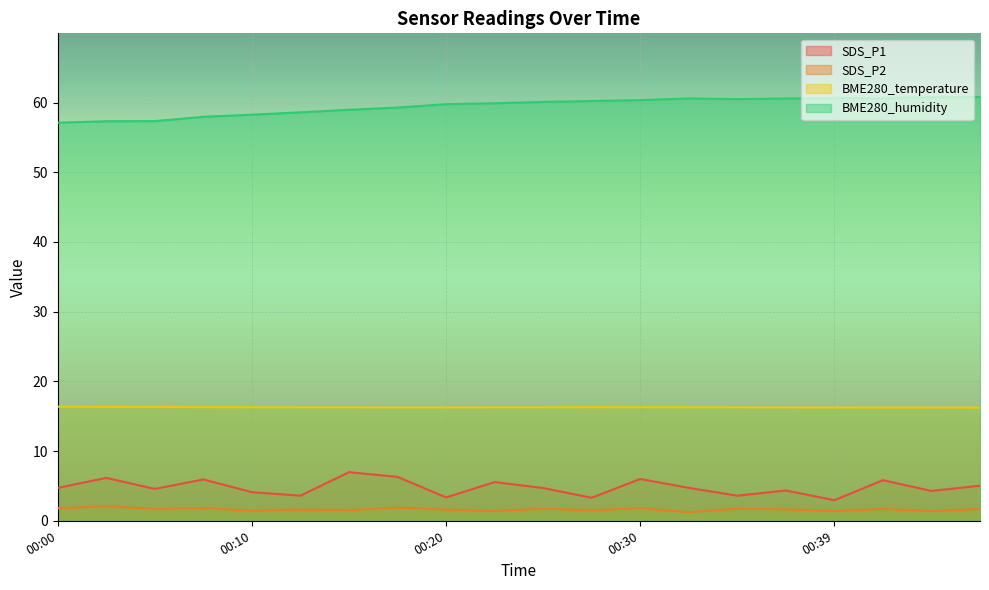

Reading left to right, extract all data points from this chart.

SDS_P1: 00:00=4.7	00:03=6.2	00:05=4.6	00:08=5.9	00:10=4.1	00:12=3.6	00:15=7.0	00:17=6.3	00:20=3.4	00:22=5.5	00:25=4.7	00:27=3.3	00:30=6.0	00:32=4.7	00:35=3.6	00:37=4.3	00:39=3.0	00:42=5.8	00:44=4.3	00:47=5.0
SDS_P2: 00:00=1.8	00:03=2.1	00:05=1.7	00:08=1.8	00:10=1.4	00:12=1.6	00:15=1.5	00:17=1.9	00:20=1.6	00:22=1.4	00:25=1.7	00:27=1.5	00:30=1.8	00:32=1.2	00:35=1.7	00:37=1.6	00:39=1.4	00:42=1.7	00:44=1.4	00:47=1.7
BME280_temperature: 00:00=16.4	00:03=16.3	00:05=16.3	00:08=16.3	00:10=16.3	00:12=16.3	00:15=16.3	00:17=16.3	00:20=16.3	00:22=16.3	00:25=16.3	00:27=16.3	00:30=16.3	00:32=16.3	00:35=16.3	00:37=16.3	00:39=16.2	00:42=16.2	00:44=16.2	00:47=16.2
BME280_humidity: 00:00=57.1	00:03=57.3	00:05=57.3	00:08=58.0	00:10=58.3	00:12=58.6	00:15=59.0	00:17=59.3	00:20=59.8	00:22=59.9	00:25=60.1	00:27=60.2	00:30=60.4	00:32=60.6	00:35=60.5	00:37=60.6	00:39=60.6	00:42=60.6	00:44=60.8	00:47=60.8